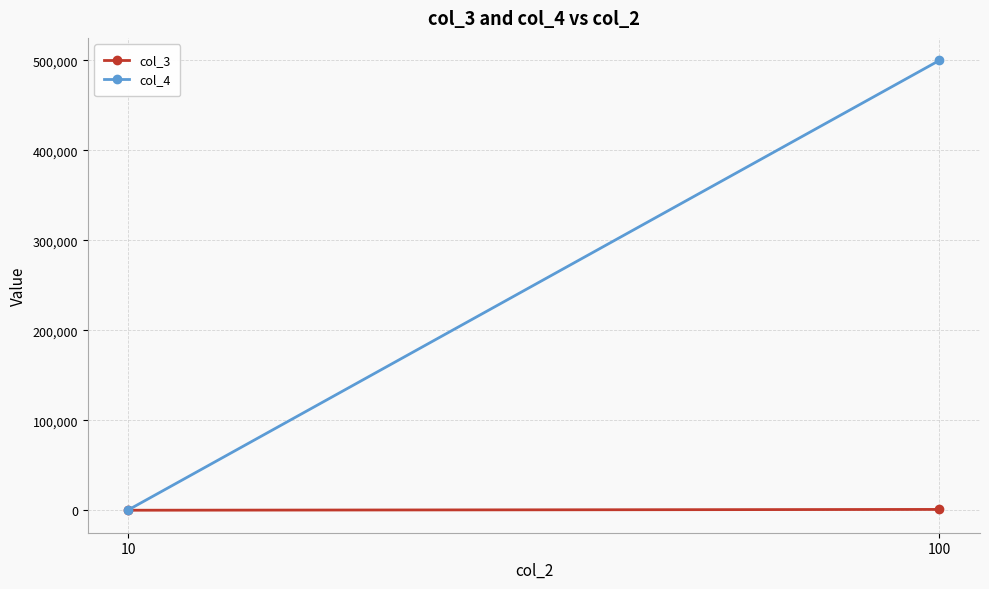

Which series has the largest range (max minus min)?

col_4